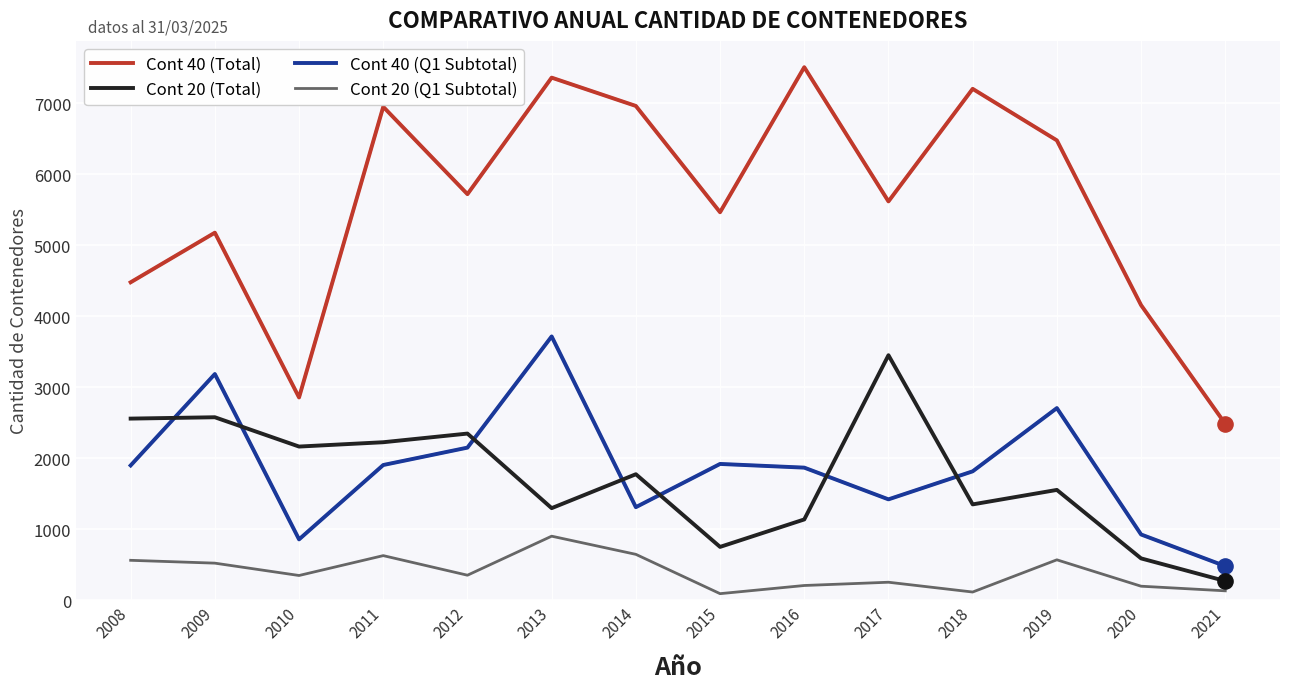

Which series has the largest total across all categories?

Cont 40 (Total)